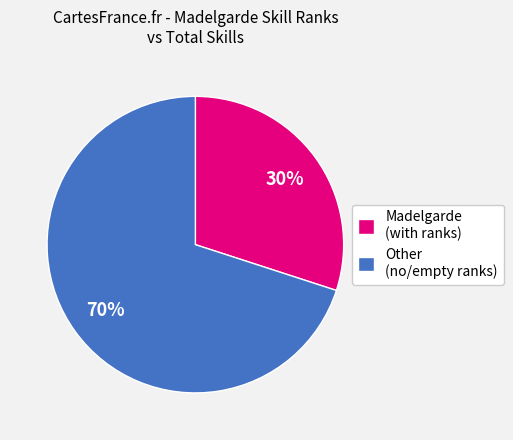

What is the smallest slice in the pie chart?

Madelgarde (with ranks)